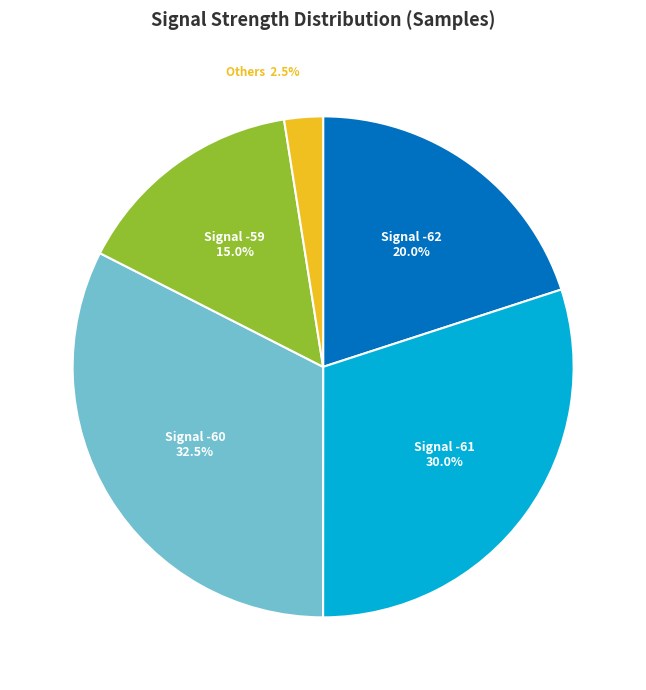

Is there a majority slice in this chart?

No